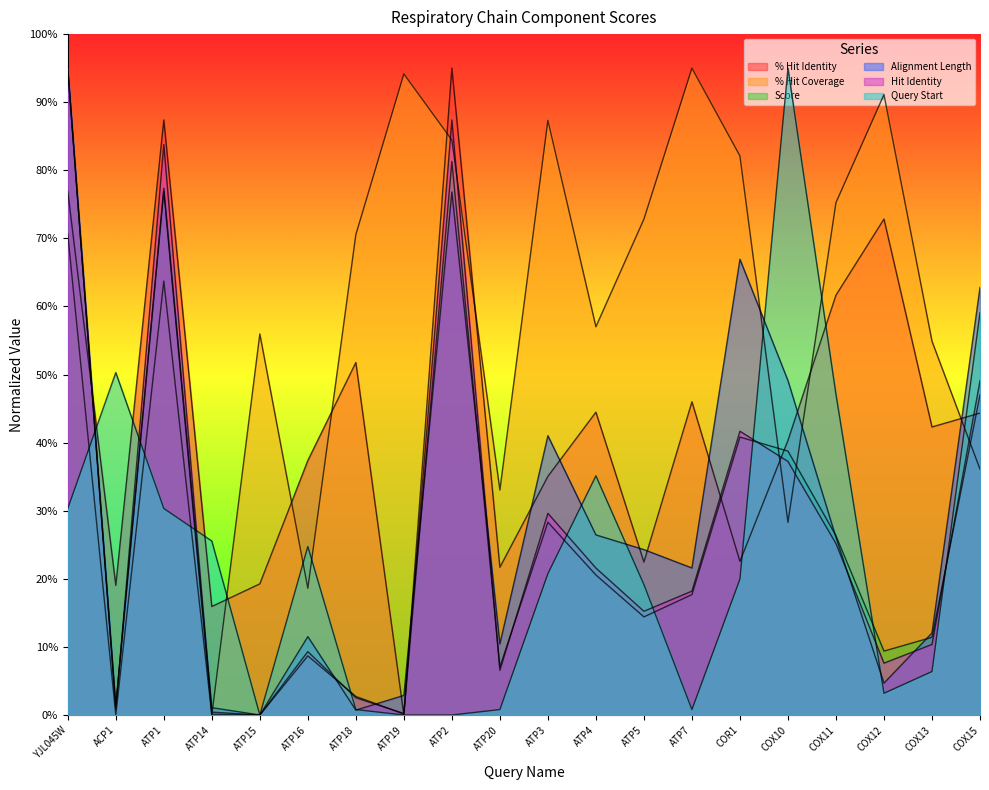

What is the label of the 15th point from the left?

COR1